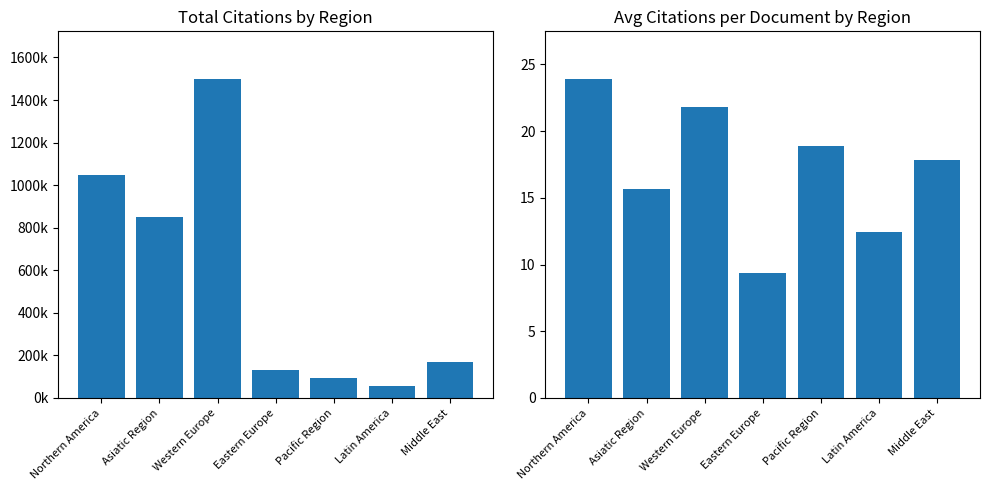

Reading left to right, extract all data points from this chart.

Total Citations: 1048877.0	851705.0	1498116.0	133405.0	93156.0	55952.0	169415.0
Avg Citations per Document: 23.9	15.7	21.8	9.4	18.9	12.5	17.8